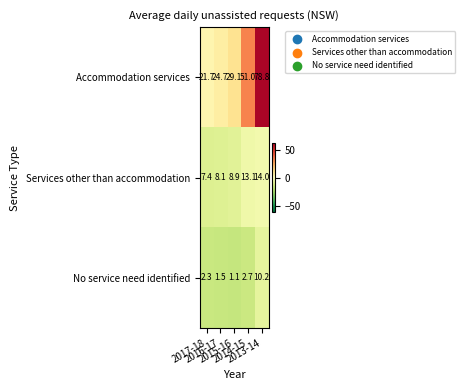

Rank the series by their maximum value, from highest to lowest.

Accommodation services, Services other than accommodation, No service need identified